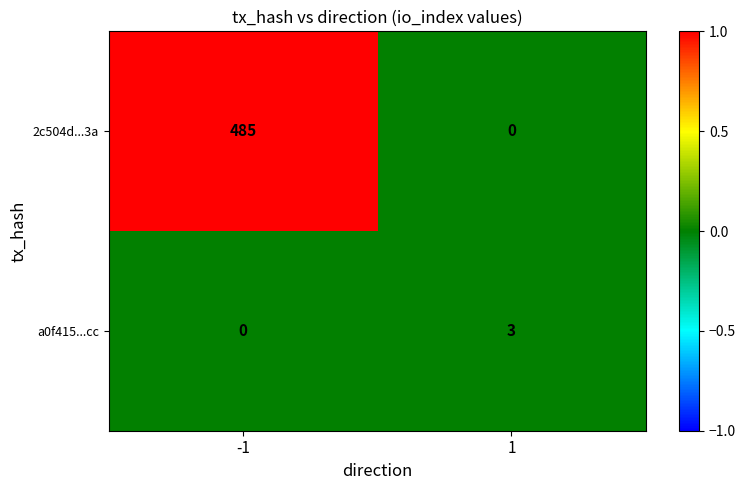

List the series in order of their peak value, lowest first.

a0f415...cc, 2c504d...3a